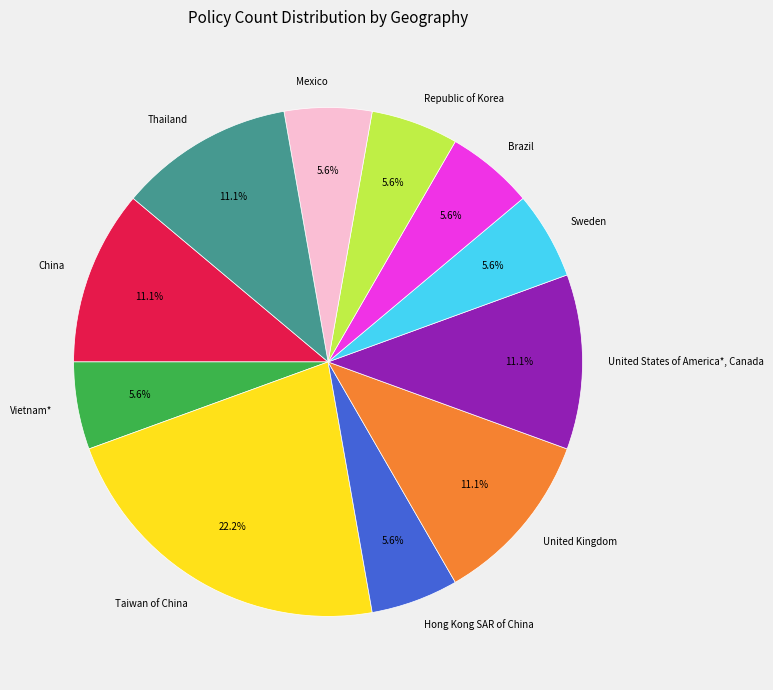

Is there a majority slice in this chart?

No